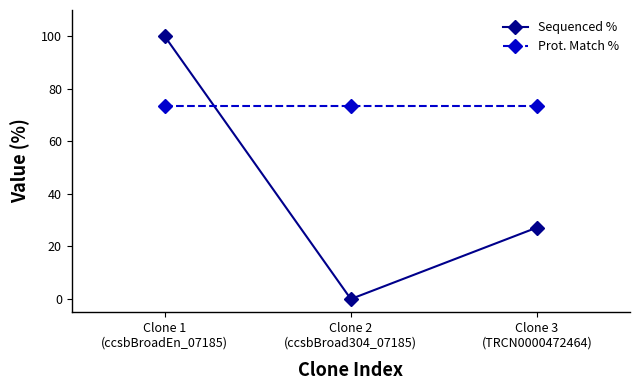

What is the greatest value displayed?

100.0